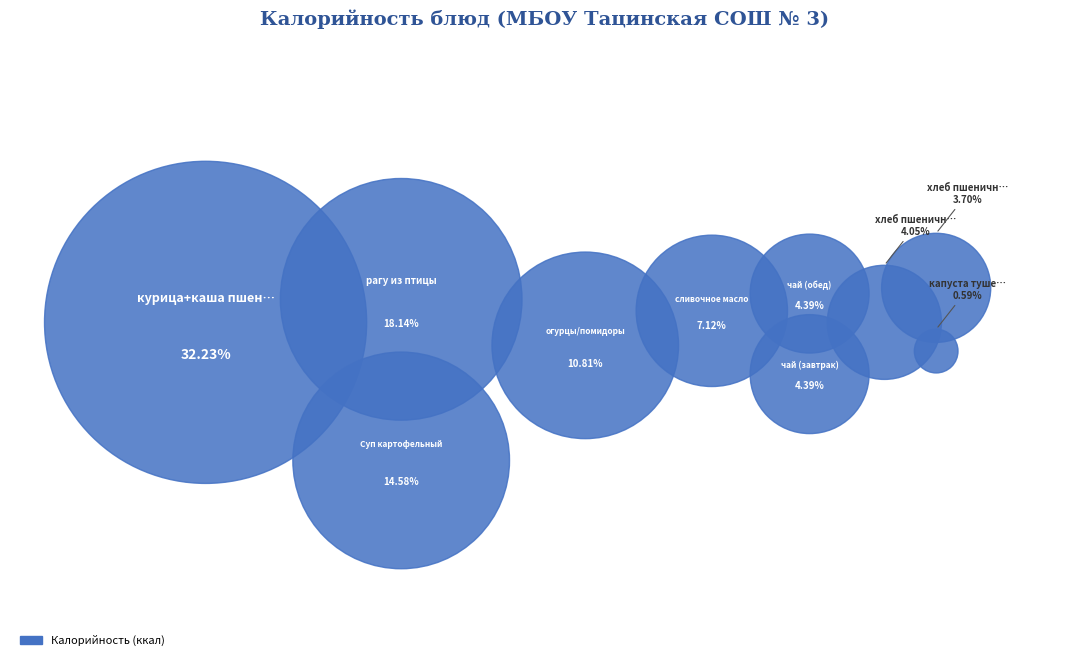

To the nearest percent, what is the difference between the чай (завтрак) and курица+каша пшеничная slice percentages?

28%